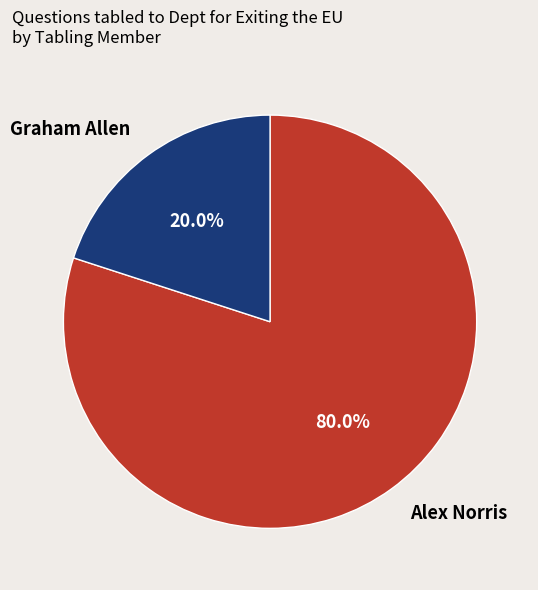

What is the smallest slice in the pie chart?

Graham Allen